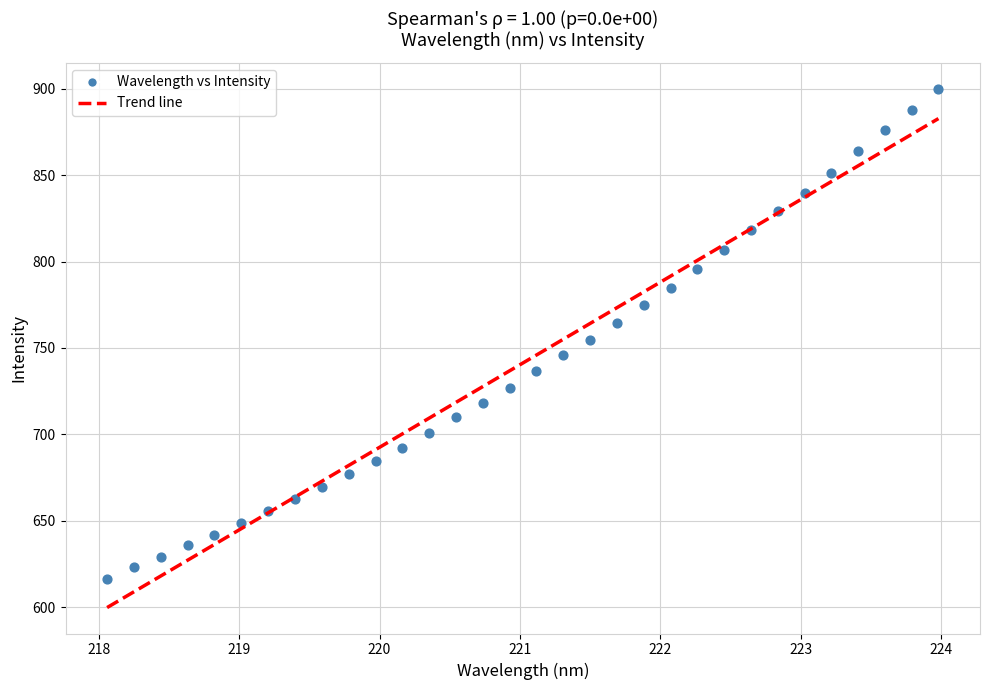

What is the range of Y values (max minus min)?

283.2